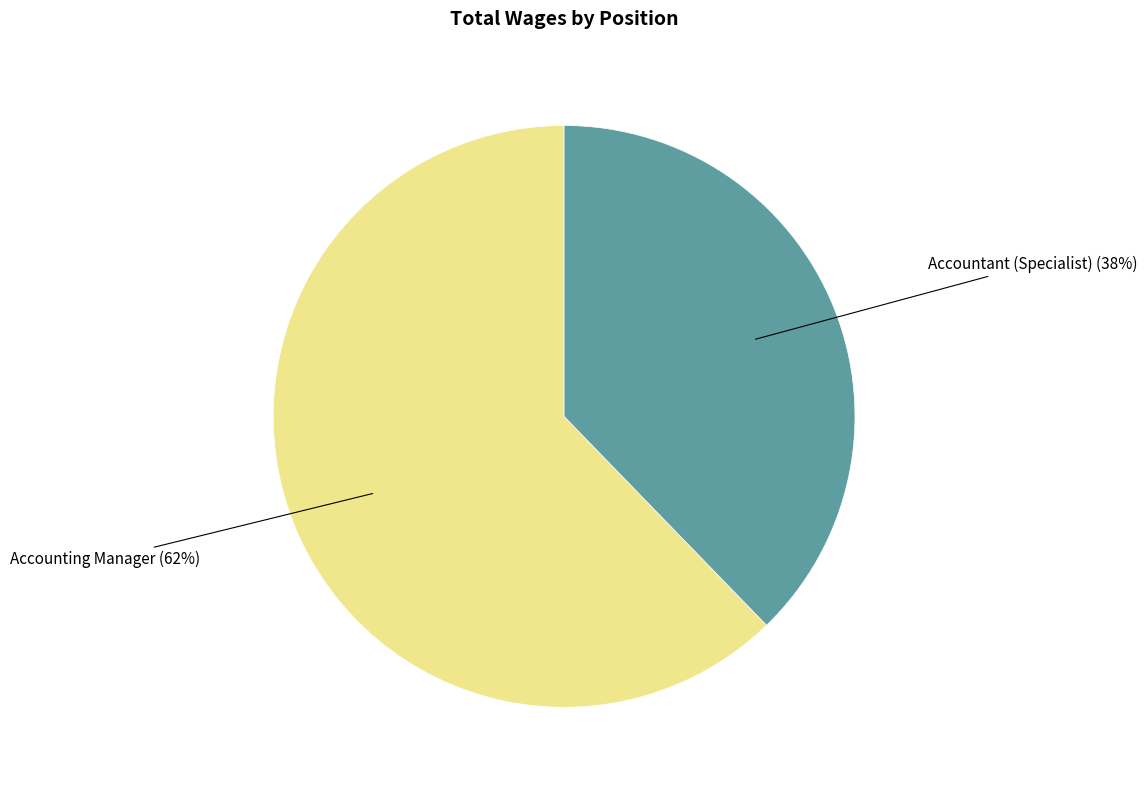

To the nearest percent, what is the average slice percentage?

50%